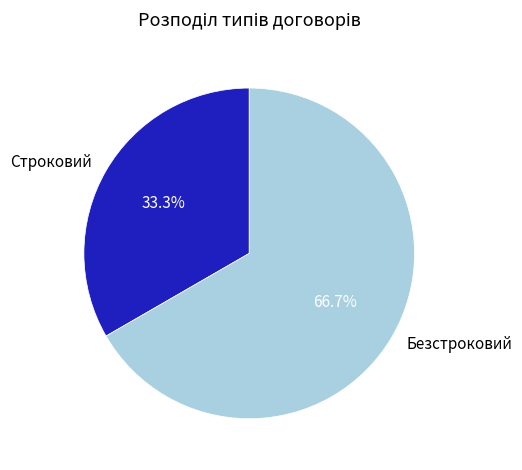

To the nearest percent, what percentage of the pie is Безстроковий?

67%